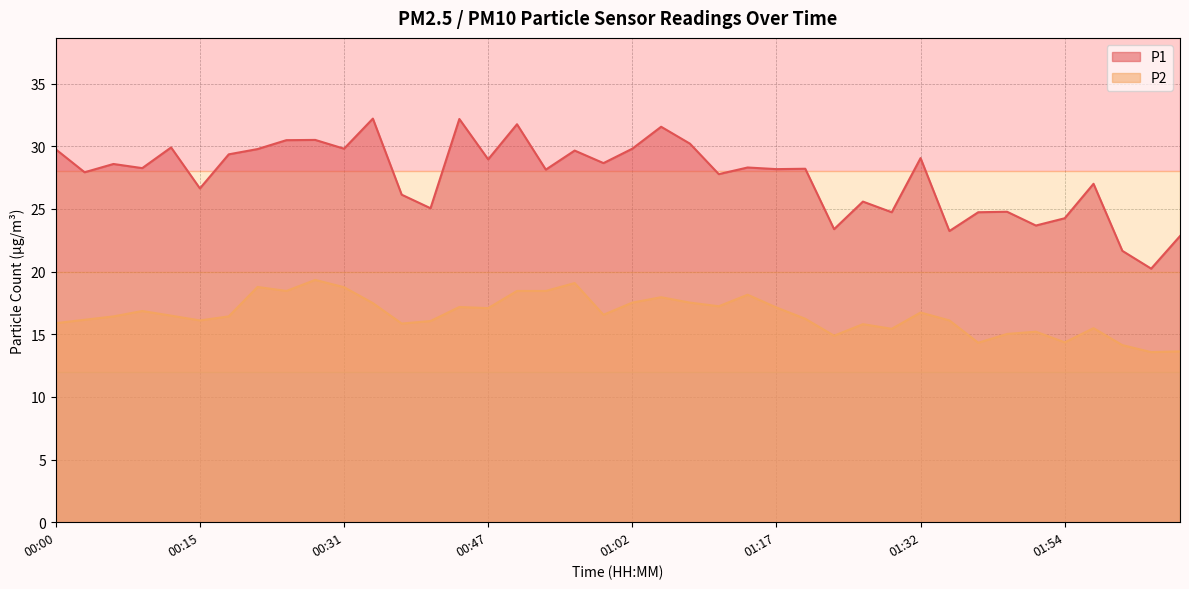

What is the label of the 22nd point from the right?

00:56